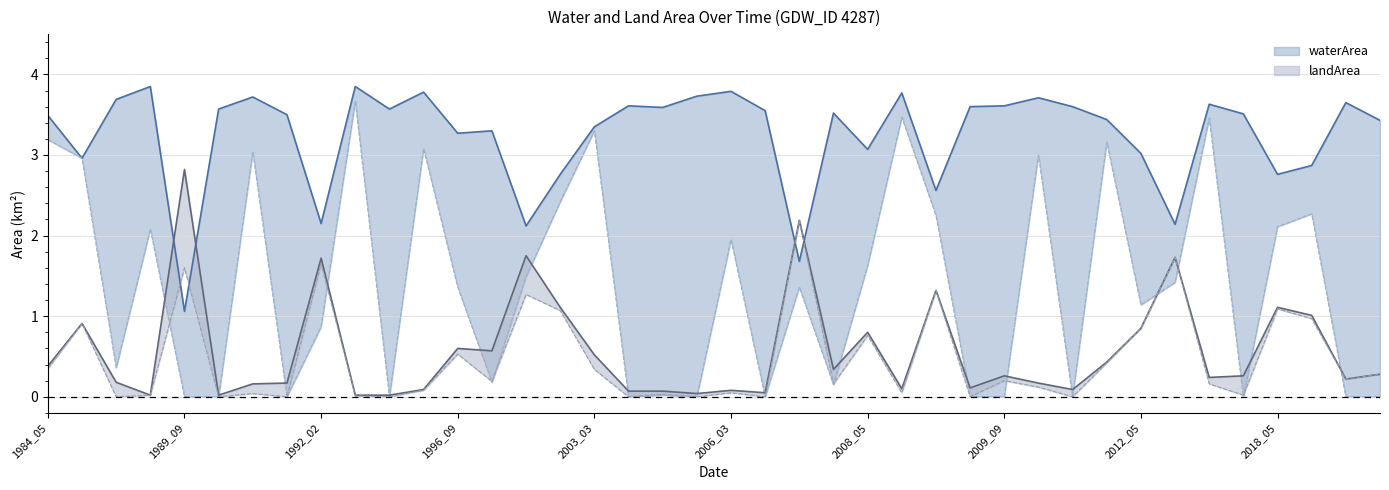

Between 2006_06 and 2007_09, which series saw the biggest shift?

landArea